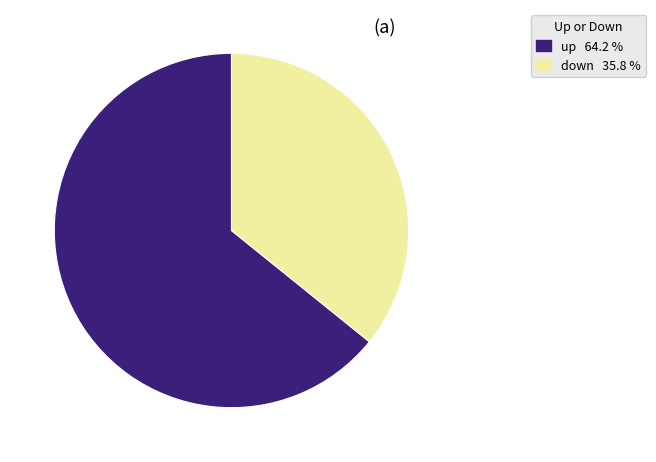

Is there a majority slice in this chart?

Yes